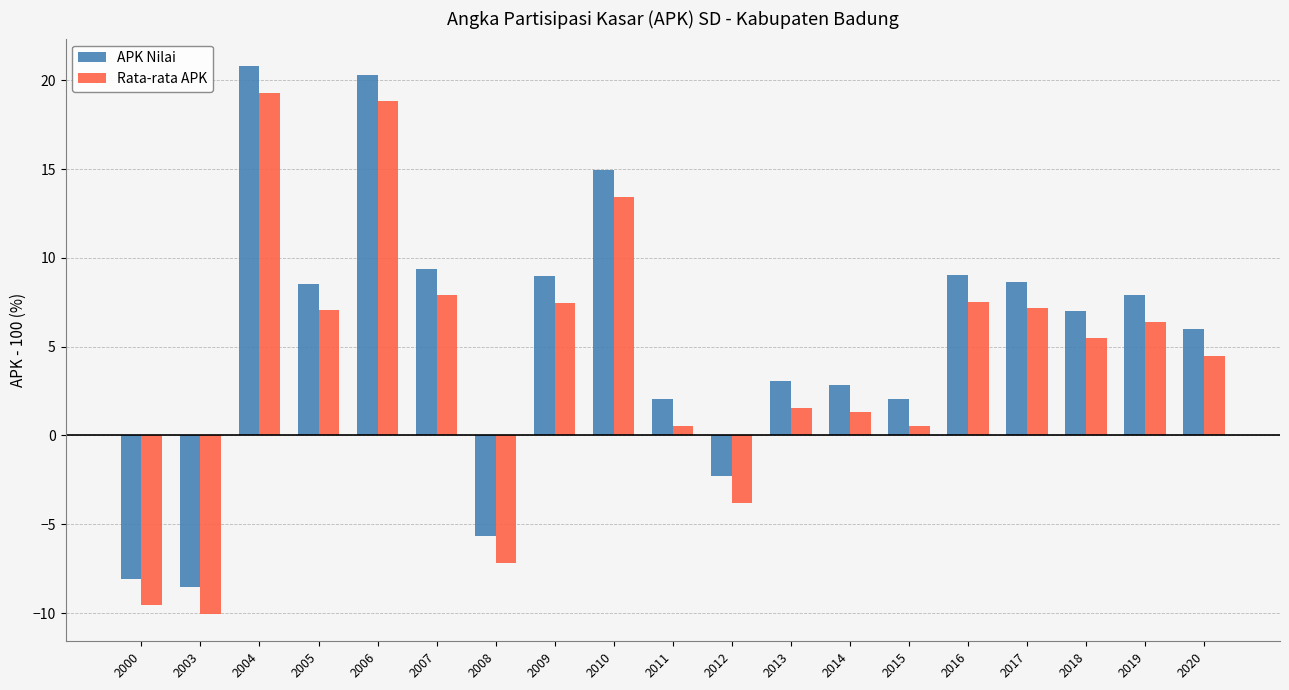

What is the difference between the maximum and minimum values in the APK Nilai series?

29.4